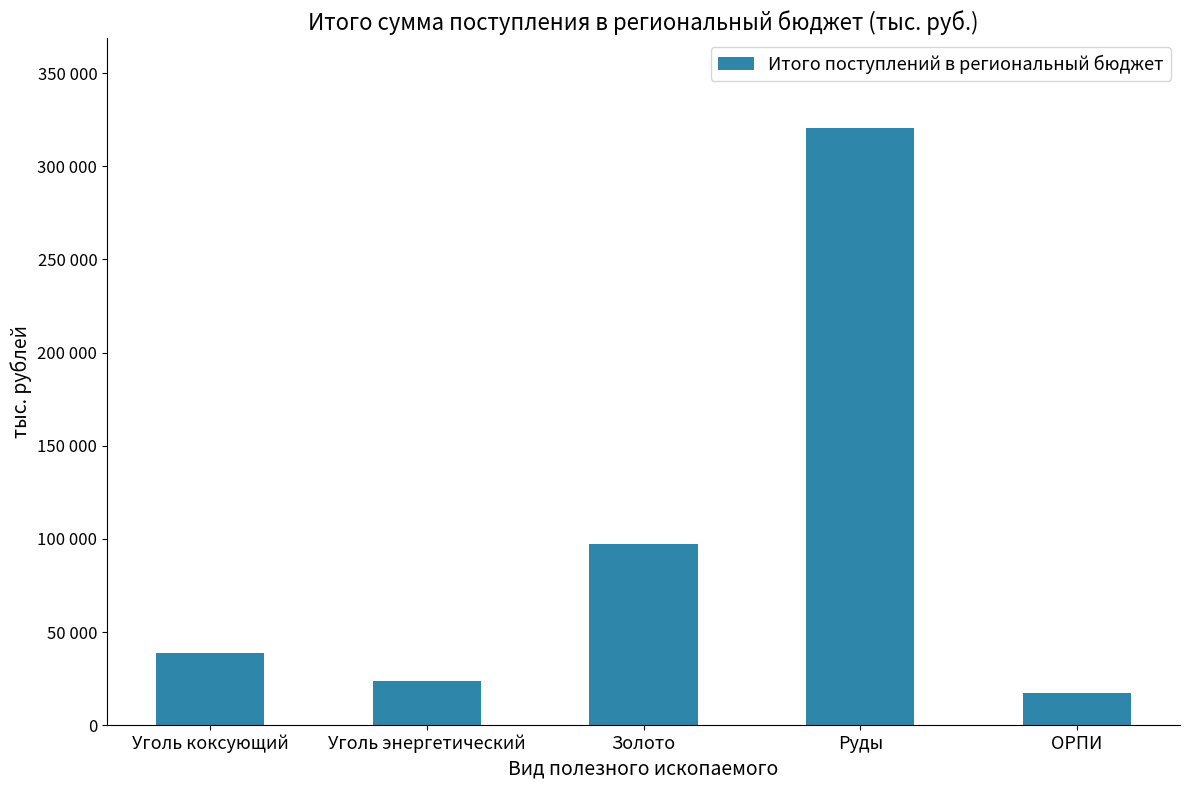

Does the chart contain any negative values?

No